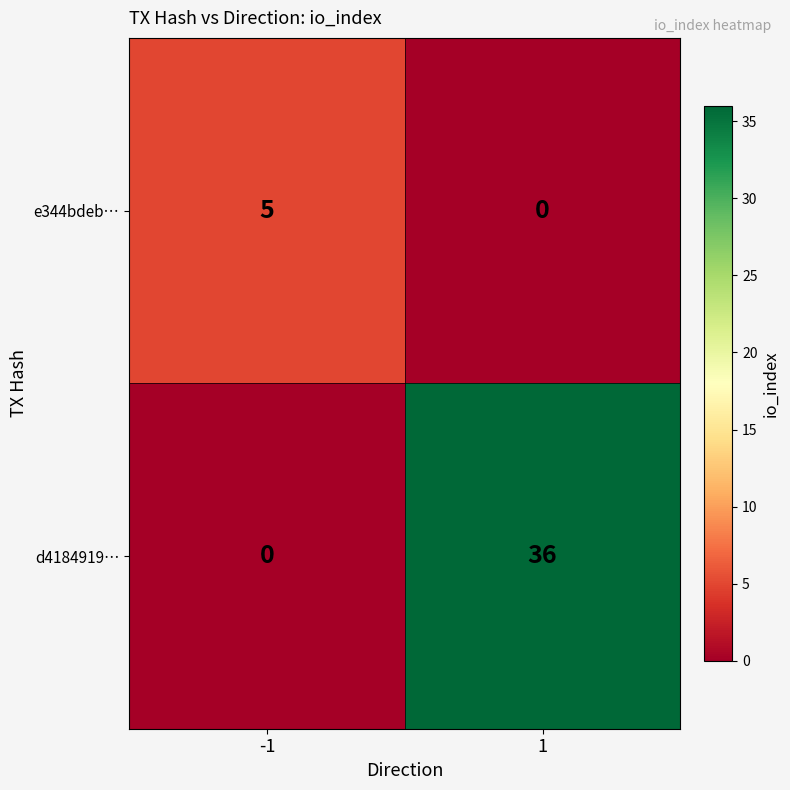

Rank the series by their maximum value, from highest to lowest.

d4184919…, e344bdeb…